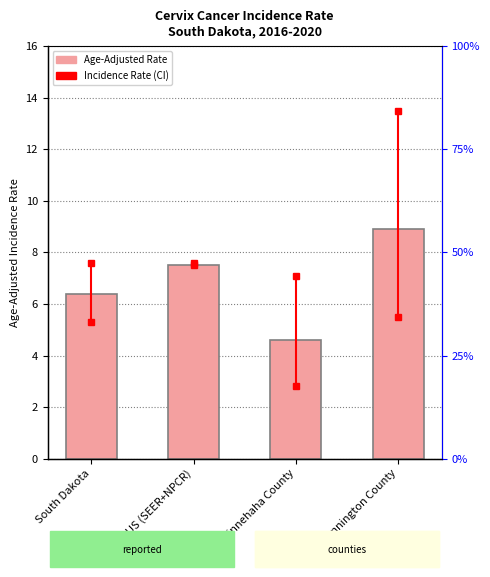

What is the average value?

6.8